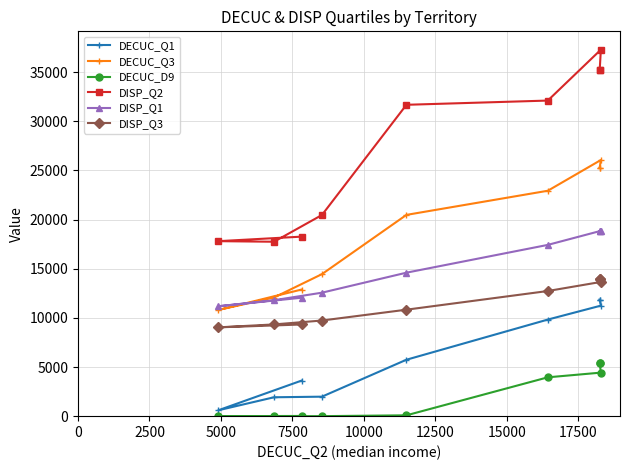

Which series has the largest total across all categories?

DISP_Q2